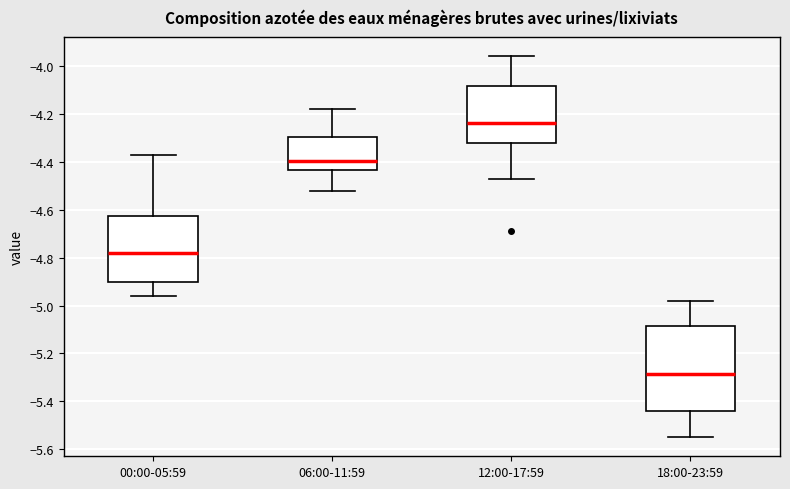

Which box has the highest median line?

12:00-17:59